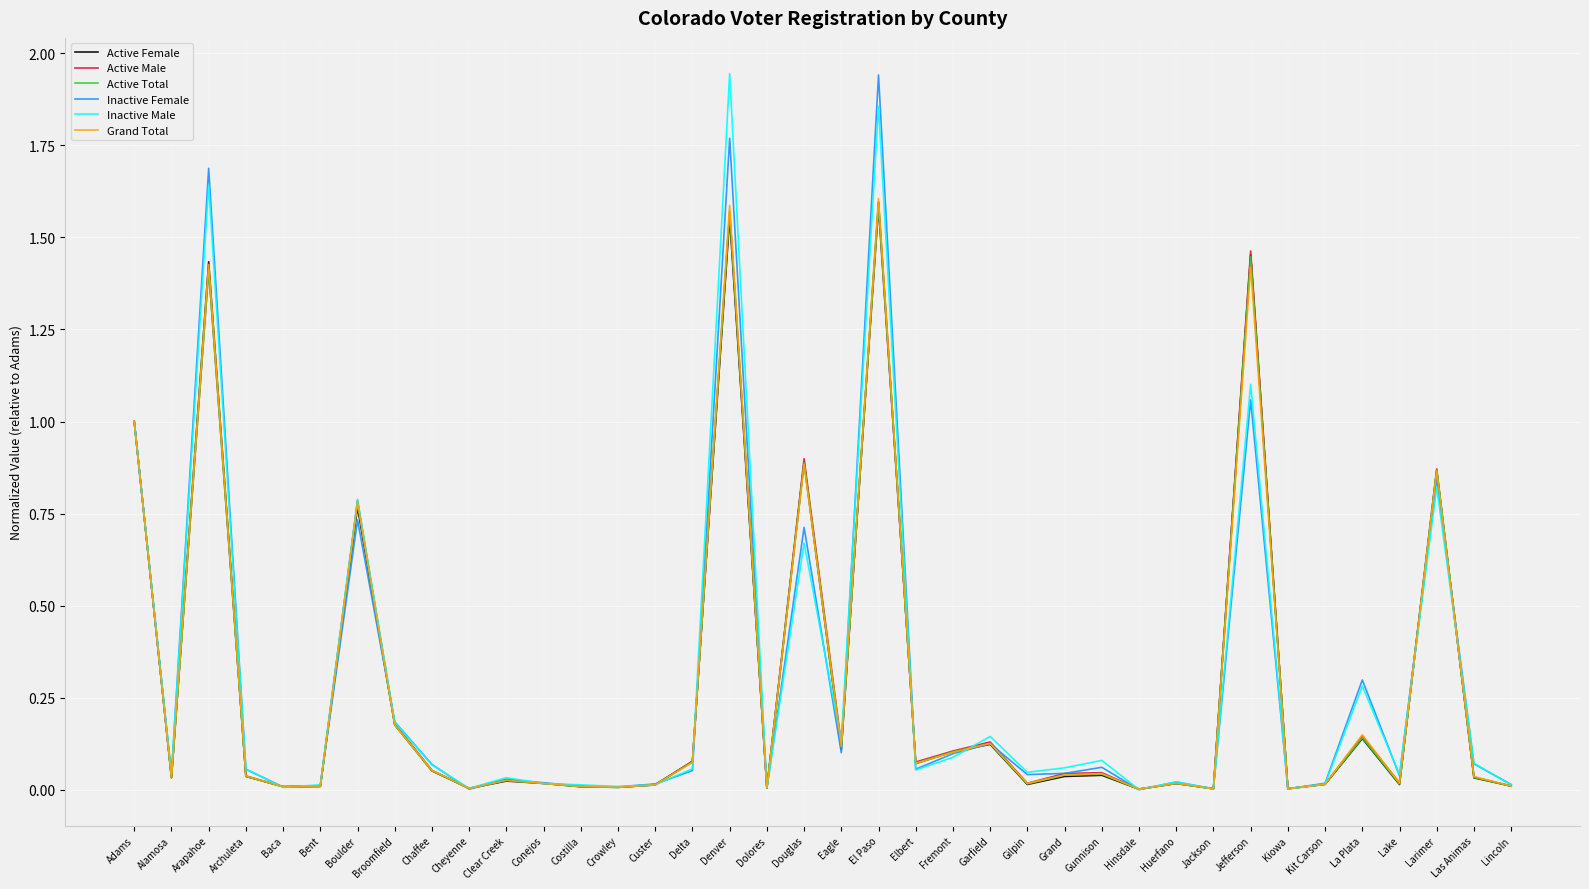

How many lines are shown in the chart?

6